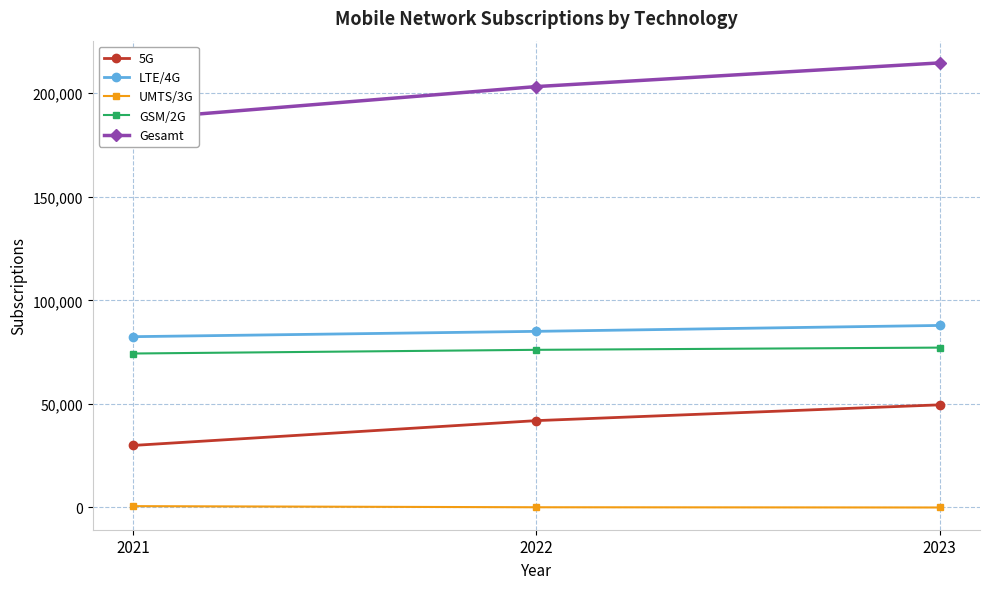

At 2023, list the series in order from largest to smallest.

Gesamt, LTE/4G, GSM/2G, 5G, UMTS/3G